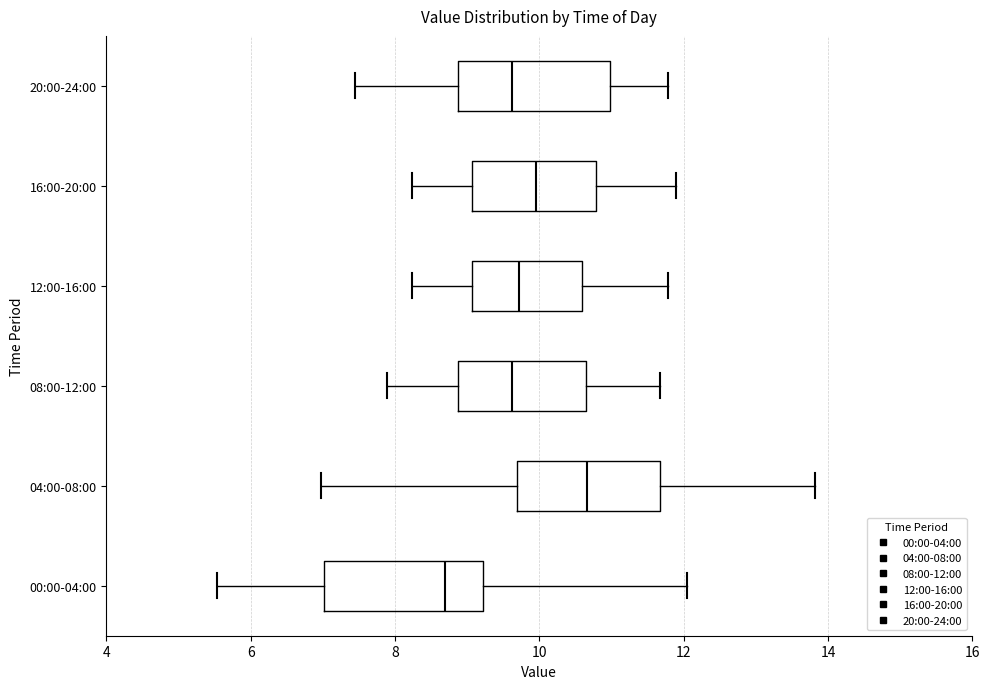

Reading bottom to top, transcribe this box plot: for each box, give where its median line is, the range the box spans, and where its two whiskers end, as read against the x-axis. The values are not printed on the chart, so give them approximately, as read against the axis.

00:00-04:00: median 8.6, box 7.0 to 9.2, whiskers 5.6 to 12.0
04:00-08:00: median 10.6, box 9.6 to 11.6, whiskers 7.0 to 13.8
08:00-12:00: median 9.6, box 8.8 to 10.6, whiskers 7.8 to 11.6
12:00-16:00: median 9.8, box 9.0 to 10.6, whiskers 8.2 to 11.8
16:00-20:00: median 10.0, box 9.0 to 10.8, whiskers 8.2 to 11.8
20:00-24:00: median 9.6, box 8.8 to 11.0, whiskers 7.4 to 11.8